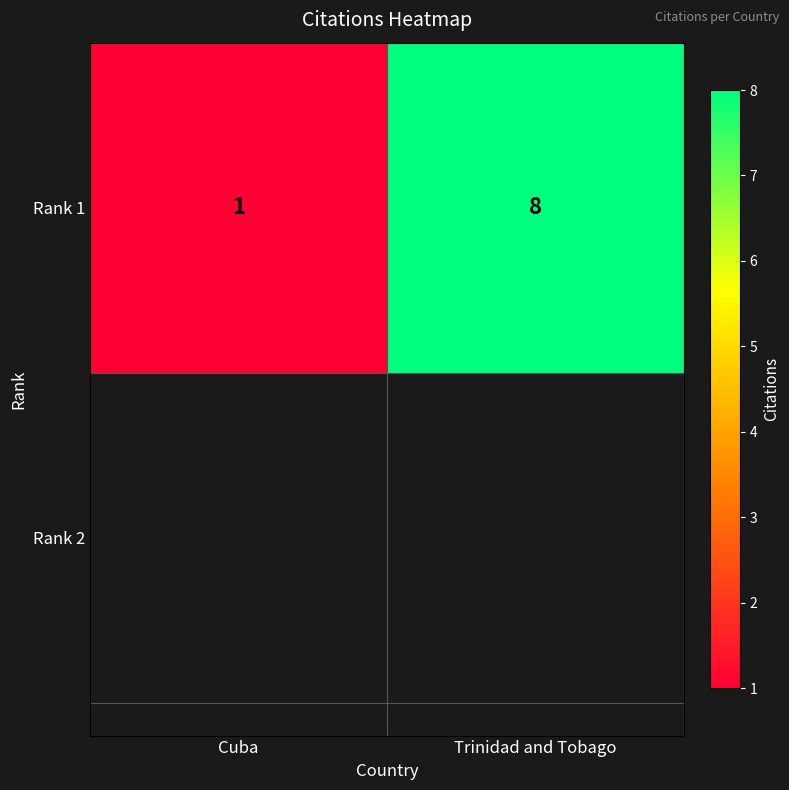

What is the average value?

4